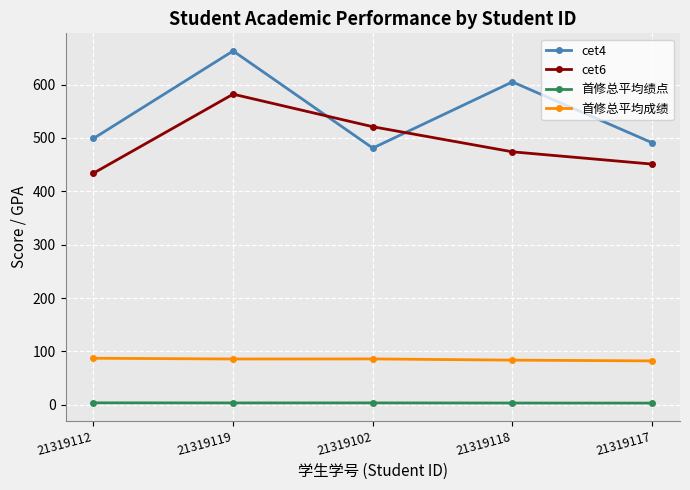

What is the label of the 1st point from the right?

21319117